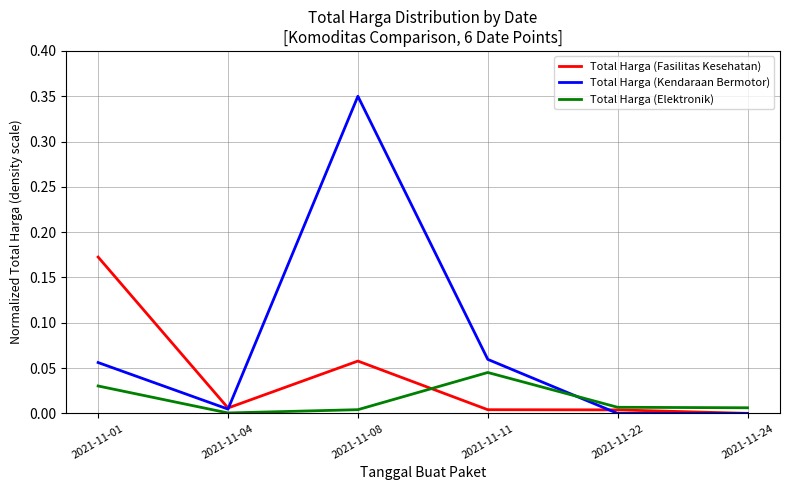

Which series changed the most between 2021-11-01 and 2021-11-24?

Total Harga (Fasilitas Kesehatan)